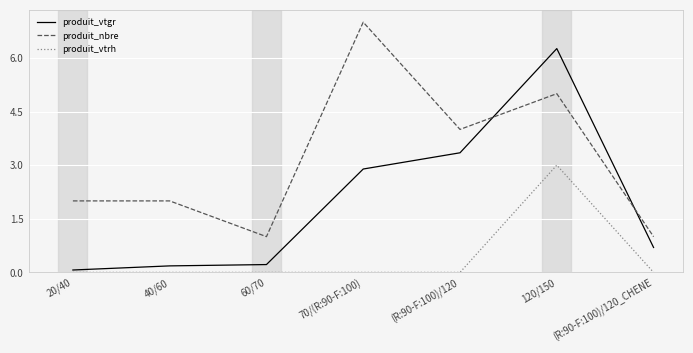

What is the highest value of the produit_vtgr series?

6.3